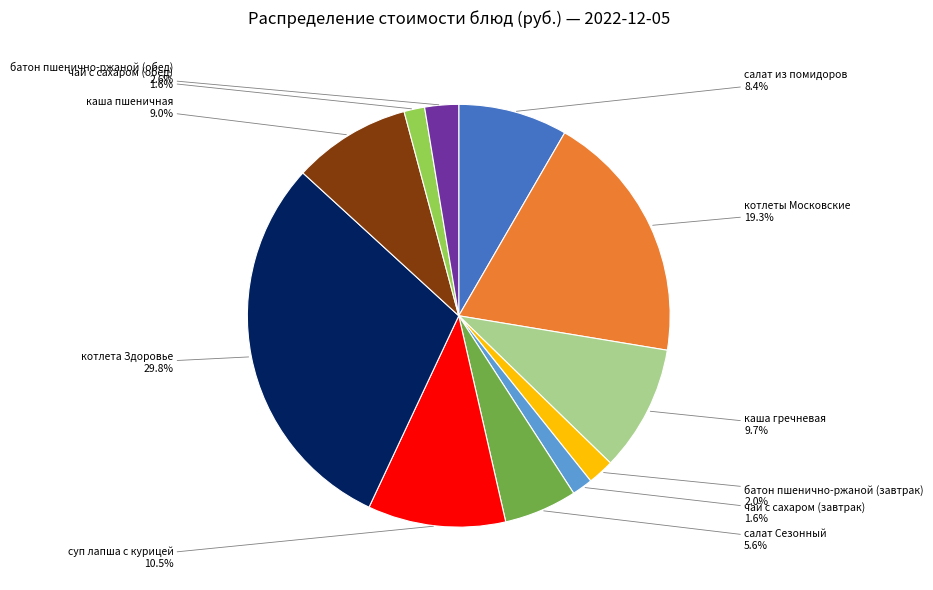

Is there any slice that represents more than half of the pie?

No